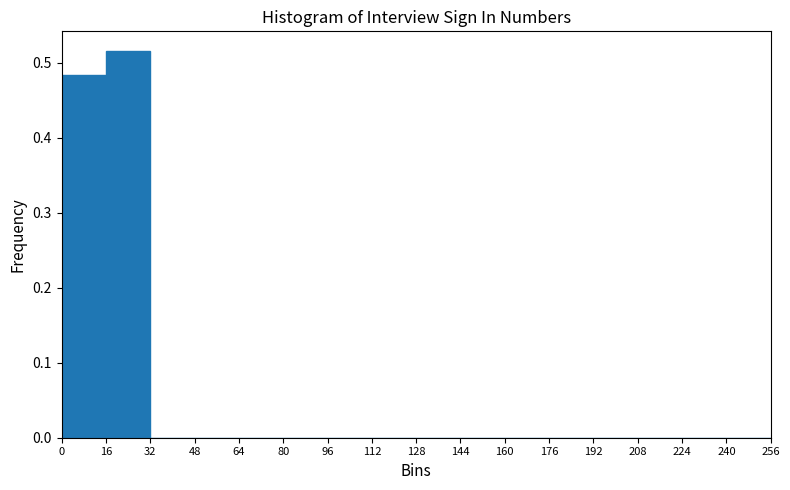

What is the height of the bar covering 0 to 16 on the x-axis? The values are not printed on the chart, so give them approximately, as read against the axis.

0.48